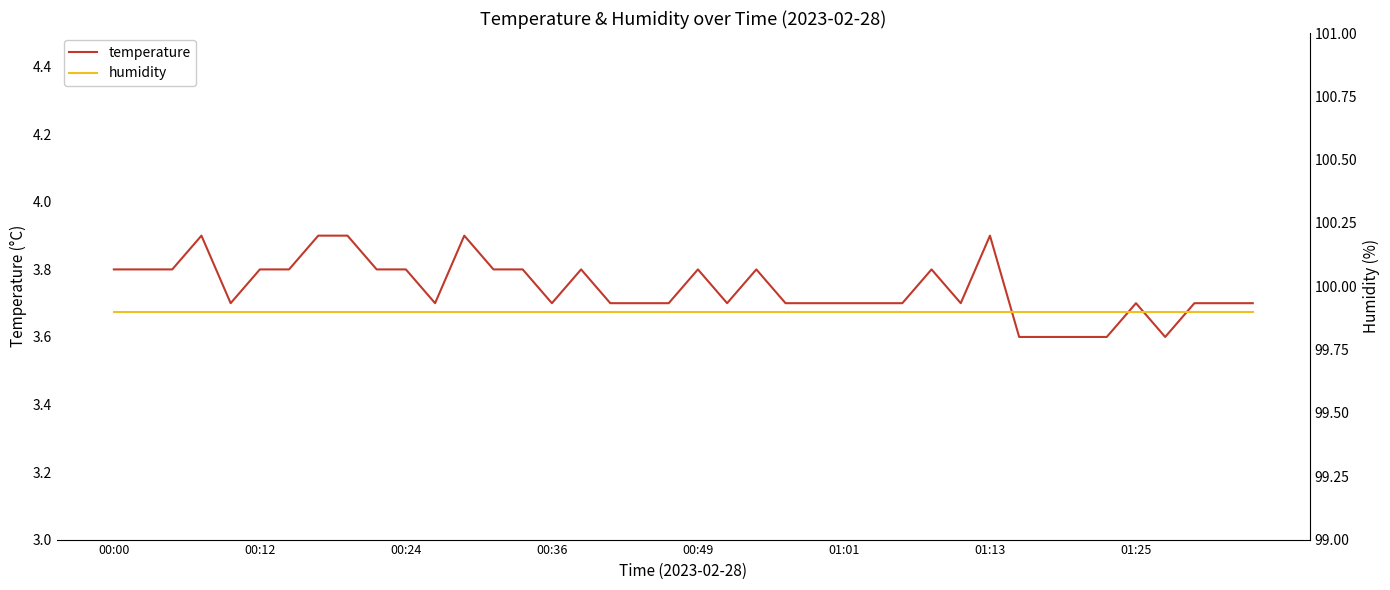

What is the total value across all series at 01:13?

103.8